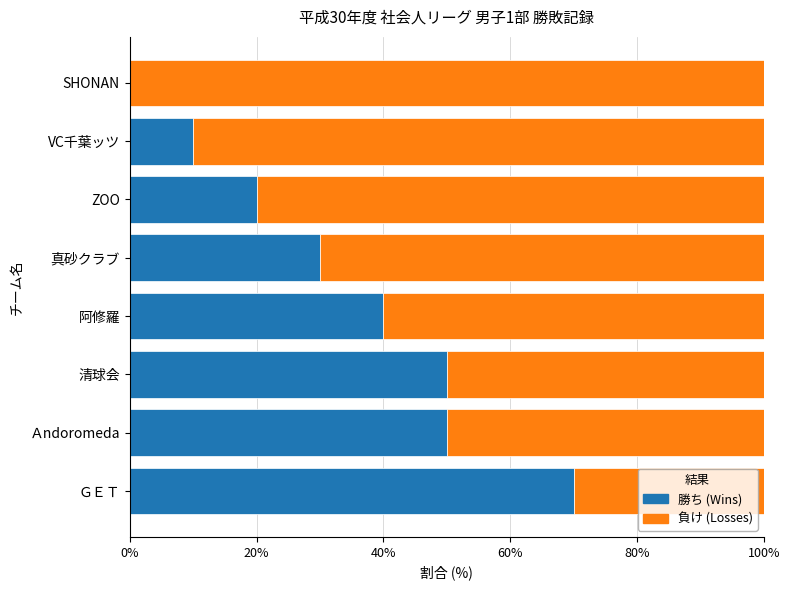

What is the total value across all series at 阿修羅?

100